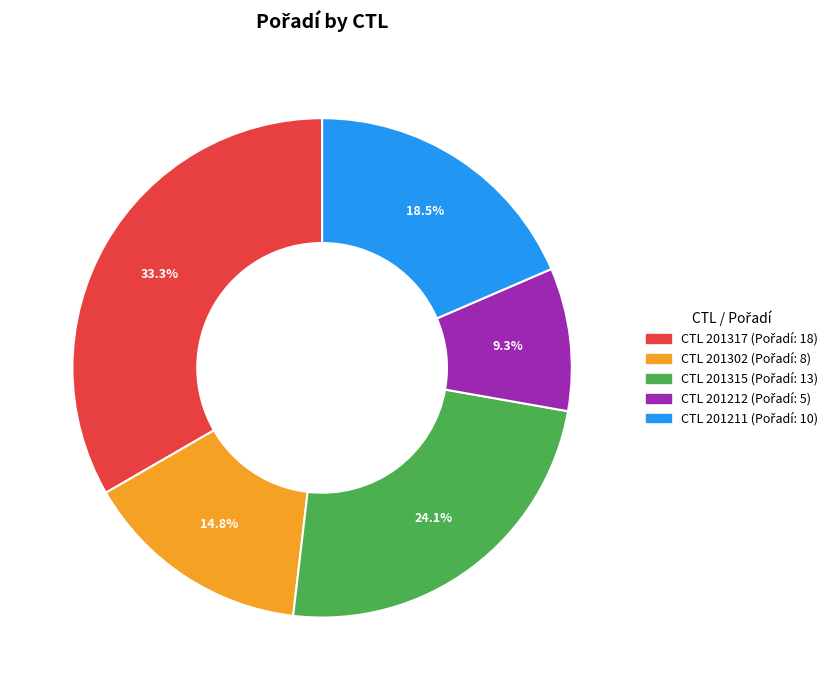

Does any single category account for the majority?

No